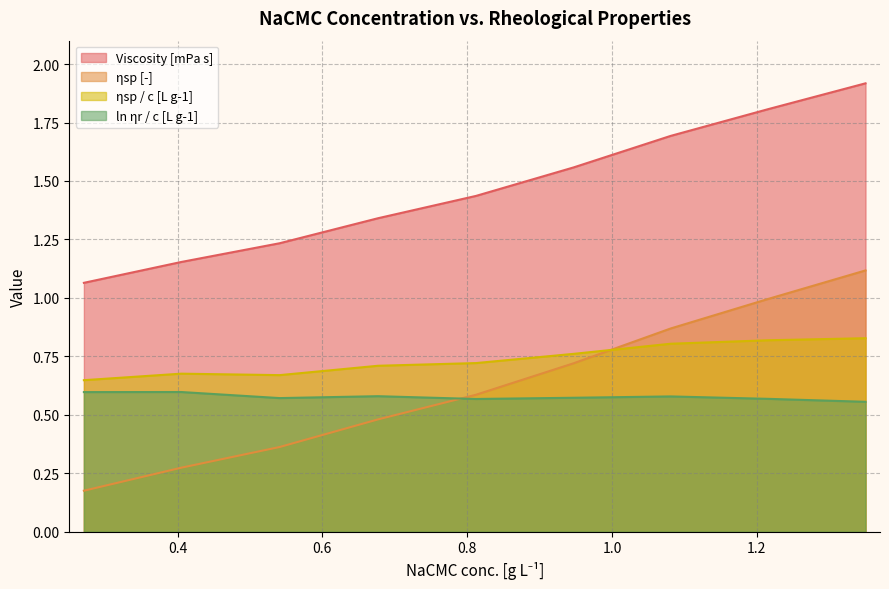

True or false: ηsp [-] and Viscosity [mPa s] cross at least once.

False